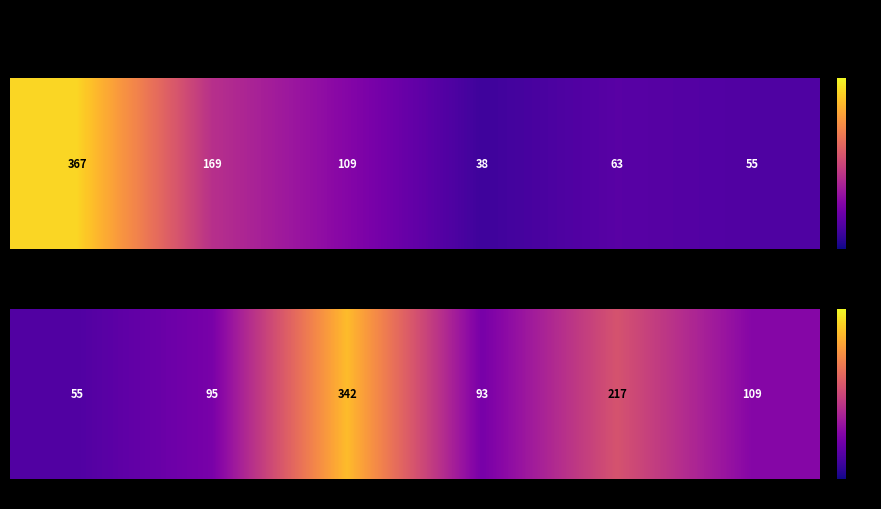

Rank the categories by value from highest to lowest.

2, 4, 5, 1, 3, 0